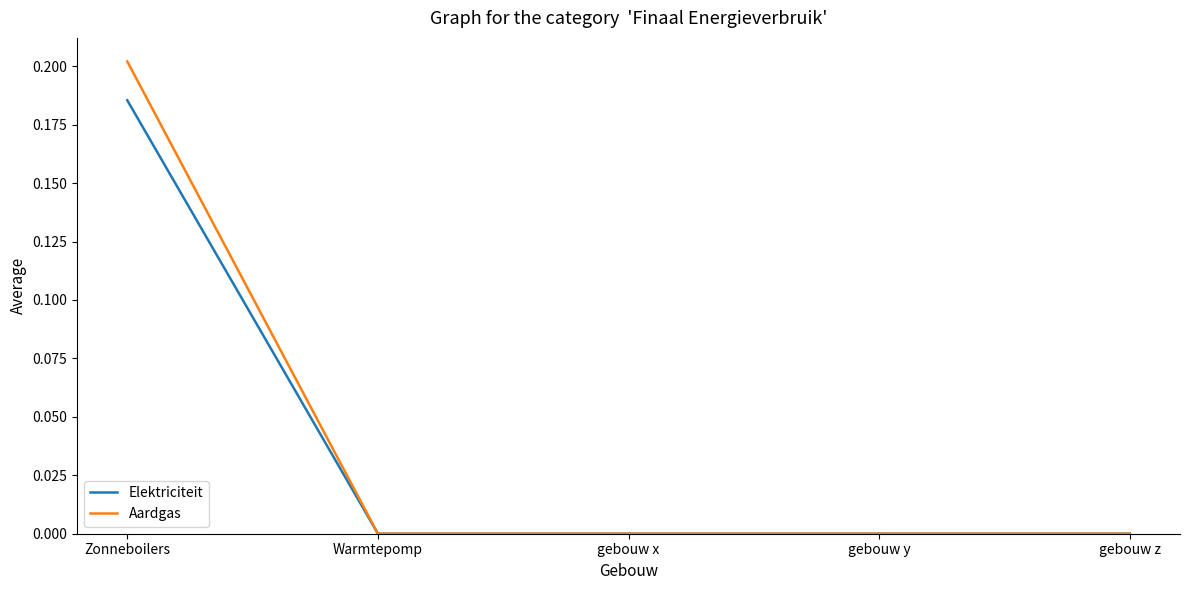

The Aardgas series shows 0.0 at gebouw x. True or false?

True